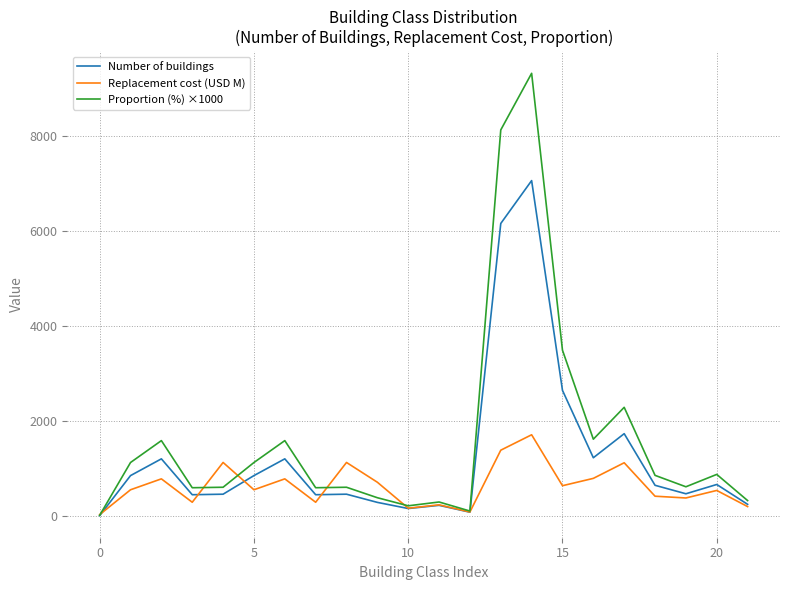

Which series has the largest total across all categories?

Proportion (%) ×1000